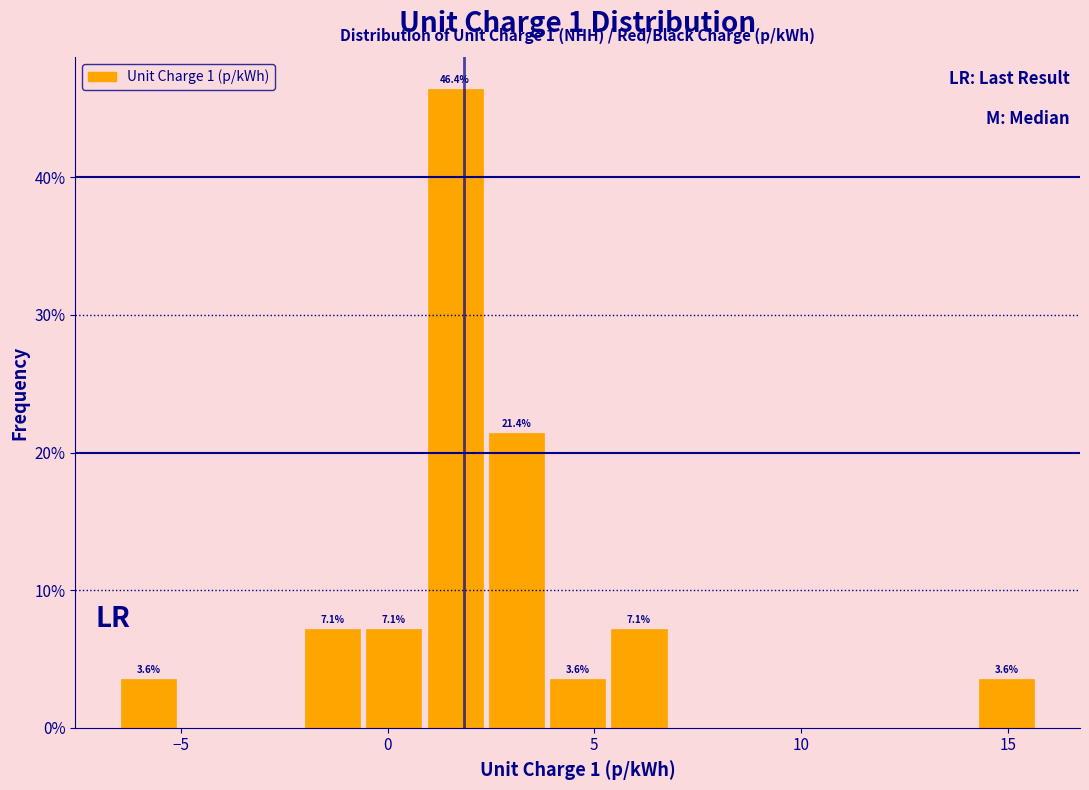

Read against the x-axis, roughly where is the centre of the tallest bar?

1.5